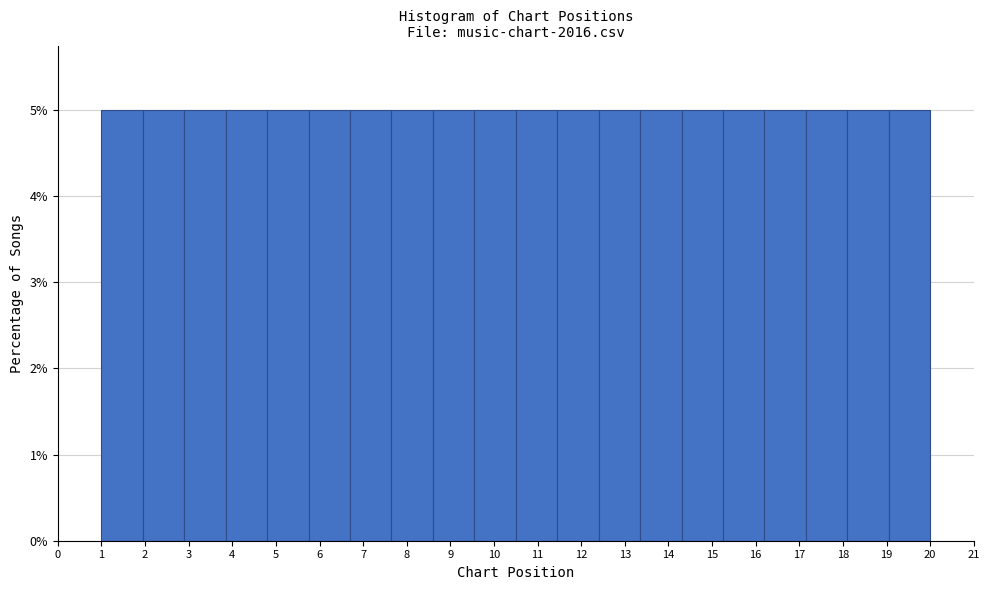

What is the height of the bar covering 7.65 to 8.60 on the x-axis? Neither the bar edges nor the heights are printed on the chart, so give them approximately, as read against the axes.

5